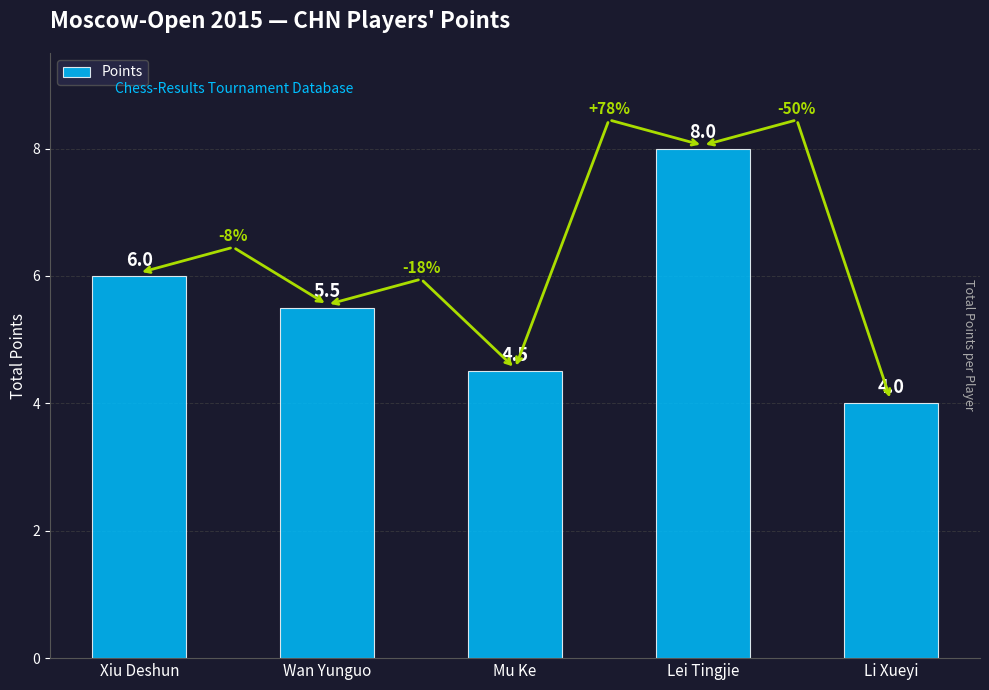

Is it true that the value at Li Xueyi is 2.0?

False